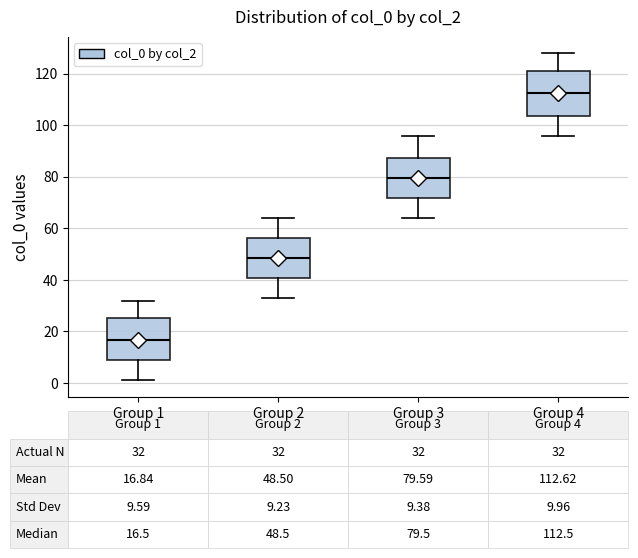

Which box has the highest median line?

Group 4